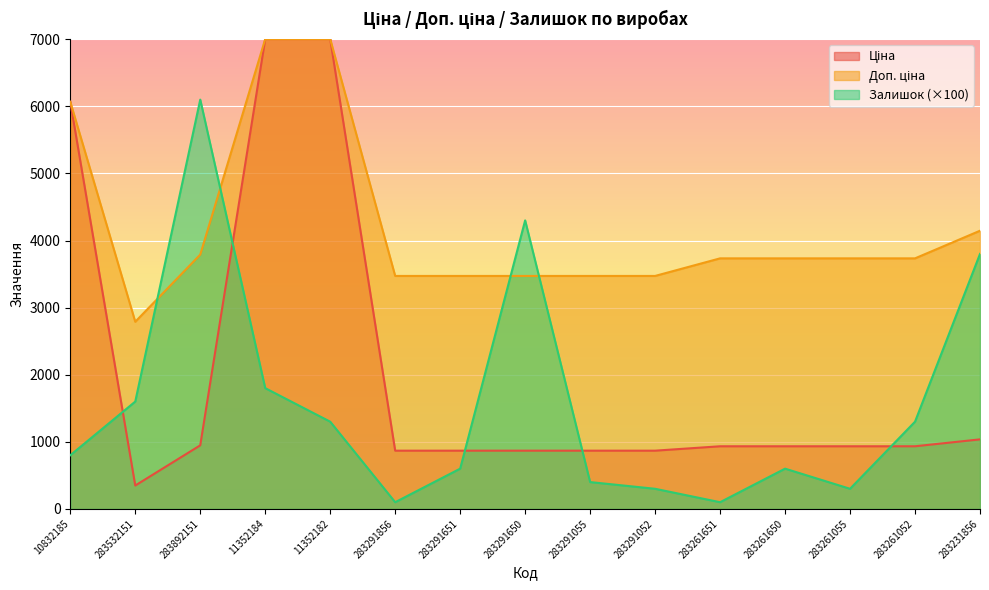

Reading left to right, transcribe all the data shown in this chart.

Ціна: 10832185=6067.2	283532151=348.6	283892151=947.6	11352184=7002.7	11352182=7002.7	283291856=868.0	283291651=868.0	283291650=868.0	283291055=868.0	283291052=868.0	283261651=933.5	283261650=933.5	283261055=933.5	283261052=933.5	283231856=1036.5
Доп. ціна: 10832185=6067.2	283532151=2789.2	283892151=3790.3	11352184=7002.7	11352182=7002.7	283291856=3472.1	283291651=3472.1	283291650=3472.1	283291055=3472.1	283291052=3472.1	283261651=3734.2	283261650=3734.2	283261055=3734.2	283261052=3734.2	283231856=4145.9
Залишок: 10832185=800.0	283532151=1600.0	283892151=6100.0	11352184=1800.0	11352182=1300.0	283291856=100.0	283291651=600.0	283291650=4300.0	283291055=400.0	283291052=300.0	283261651=100.0	283261650=600.0	283261055=300.0	283261052=1300.0	283231856=3800.0